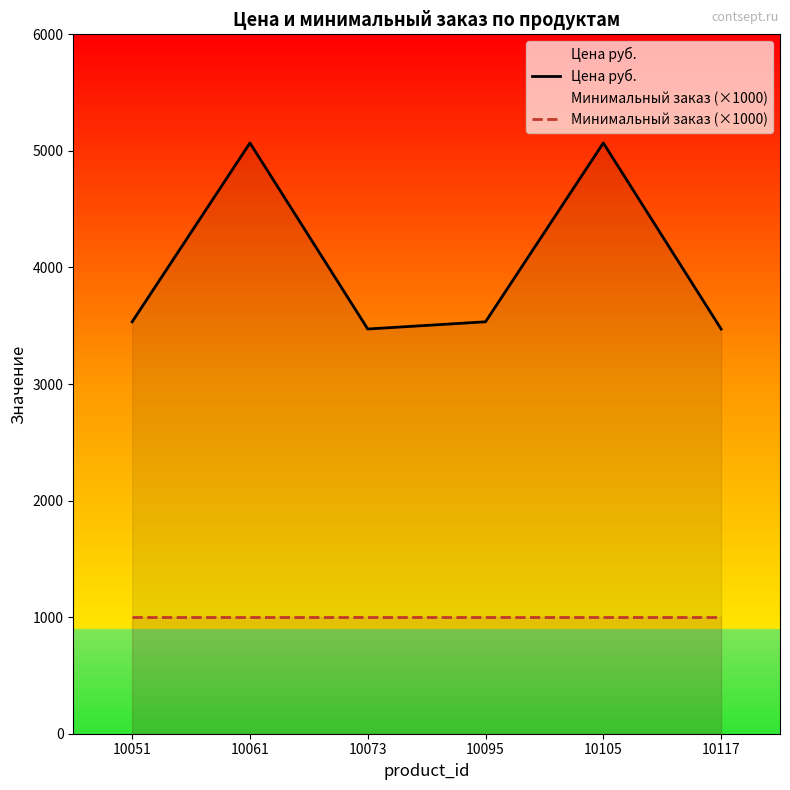

The Минимальный заказ (×1000) series shows 1586 at 10095. True or false?

False